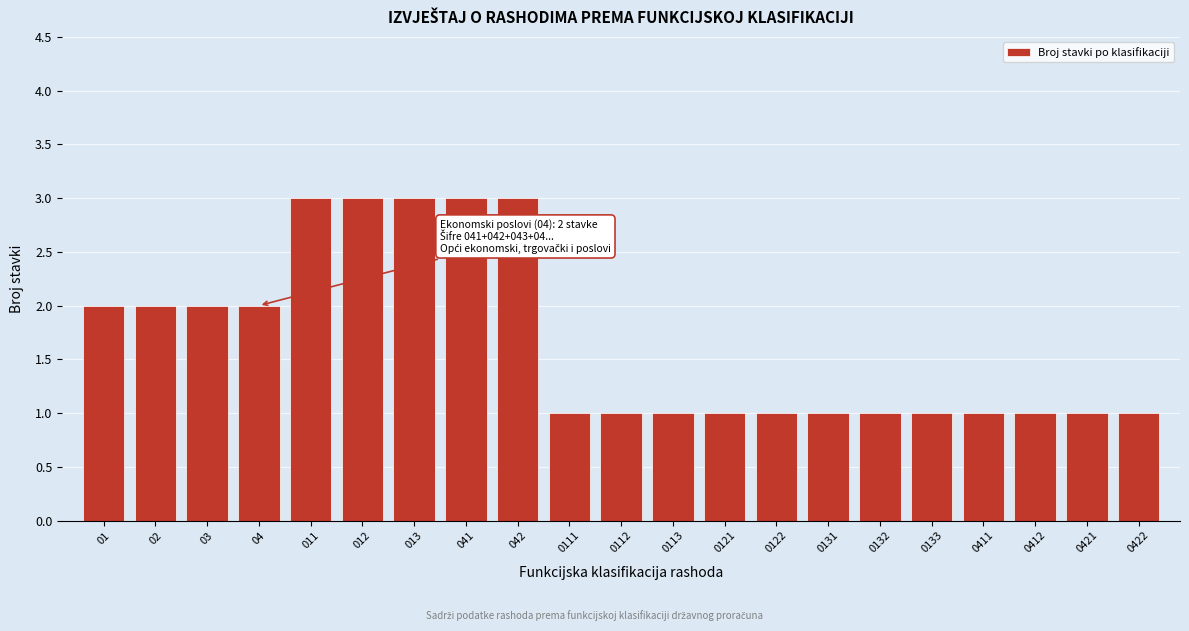

Reading left to right, list all the values displayed in this chart.

2	2	2	2	3	3	3	3	3	1	1	1	1	1	1	1	1	1	1	1	1